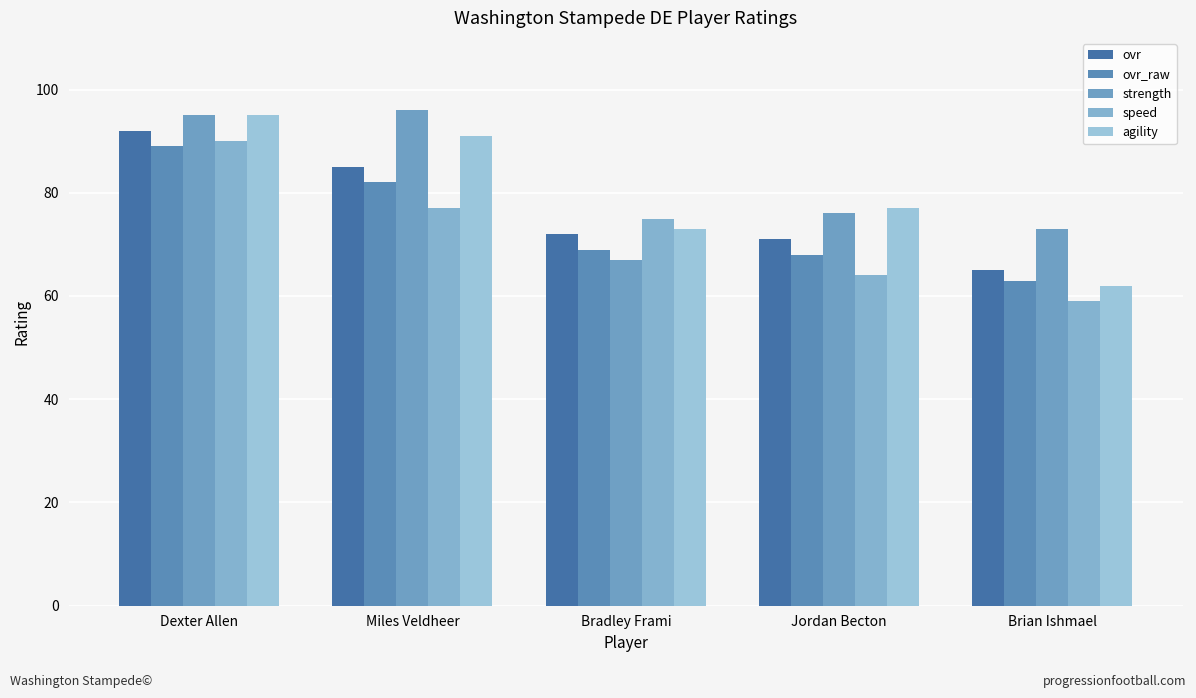

What is the label of the 1st bar from the right?

Brian Ishmael